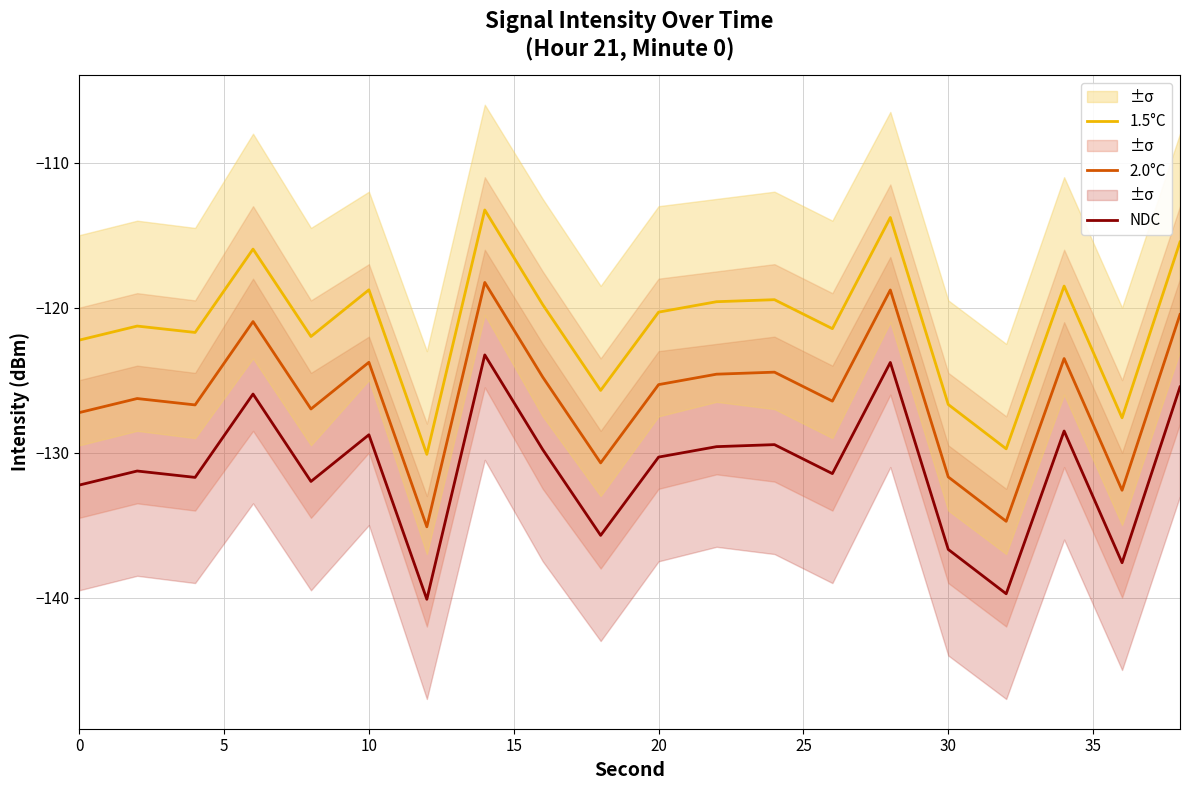

Reading right to left, extract all data points from this chart.

NDC: -125.5	-137.6	-128.5	-139.7	-136.7	-123.8	-131.4	-129.4	-129.6	-130.3	-135.7	-129.8	-123.3	-140.1	-128.8	-132.0	-126.0	-131.7	-131.3	-132.2
2.0°C: -120.5	-132.6	-123.5	-134.7	-131.7	-118.8	-126.4	-124.4	-124.6	-125.3	-130.7	-124.8	-118.3	-135.1	-123.8	-127.0	-121.0	-126.7	-126.3	-127.2
1.5°C: -115.5	-127.6	-118.5	-129.7	-126.7	-113.8	-121.4	-119.4	-119.6	-120.3	-125.7	-119.8	-113.3	-130.1	-118.8	-122.0	-116.0	-121.7	-121.3	-122.2